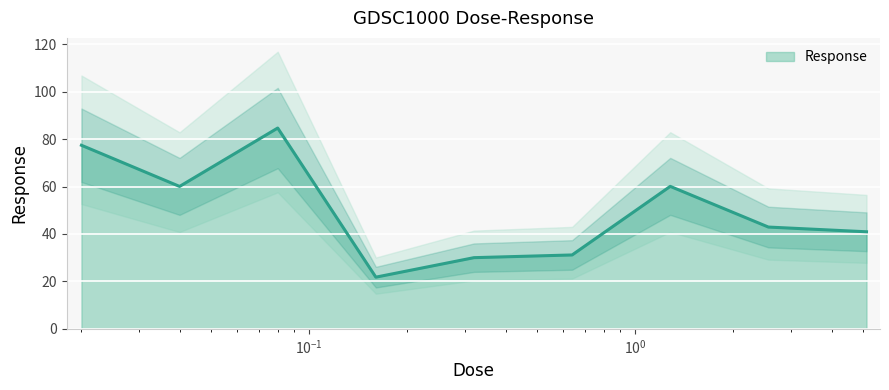

Which category has the highest value across all series?

0.08